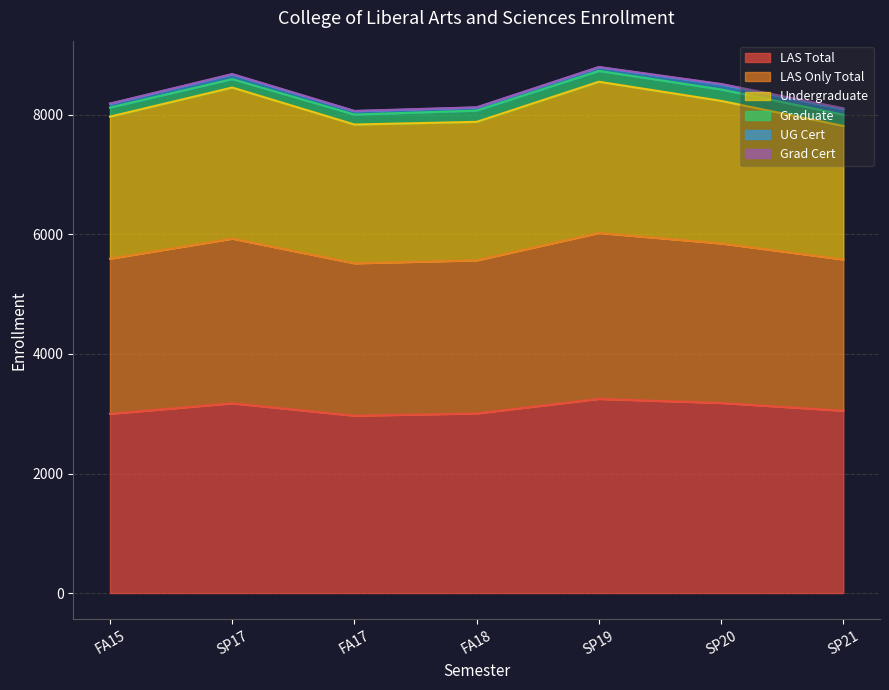

The SP19 series shows 8 at FA17. True or false?

False